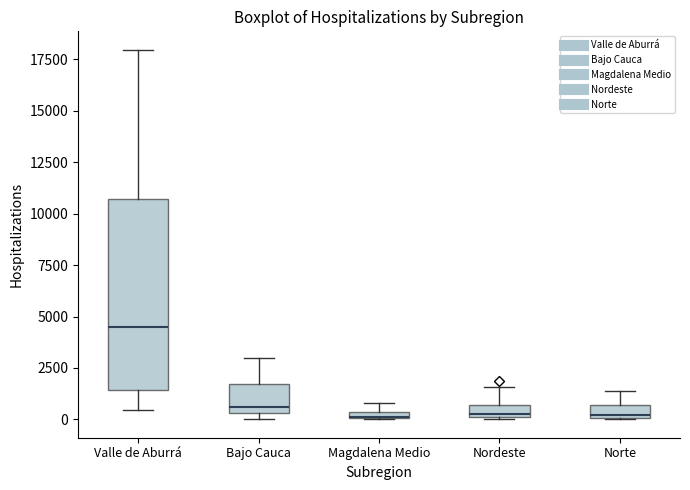

Comparing the boxes themselves (not the whiskers), which one is the tallest?

Valle de Aburrá